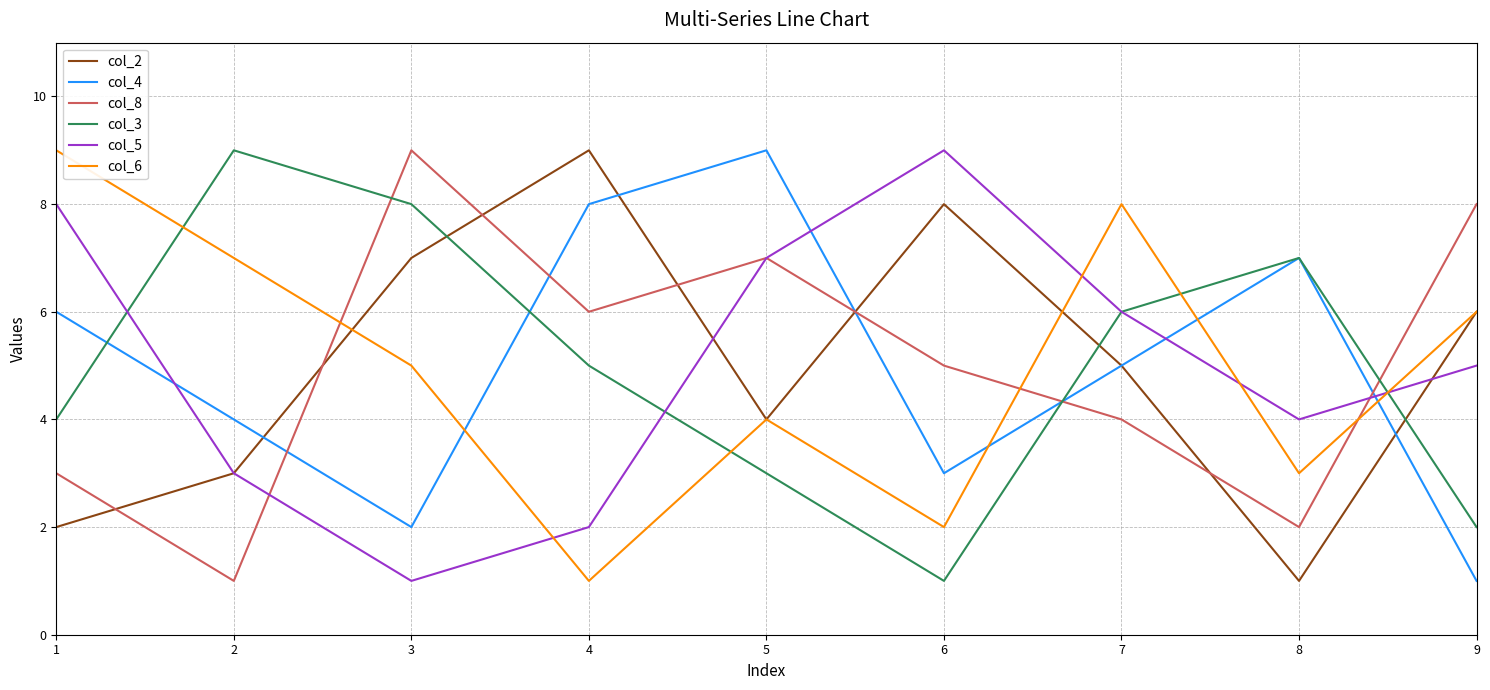

Is this an area chart (filled region under the line)?

No